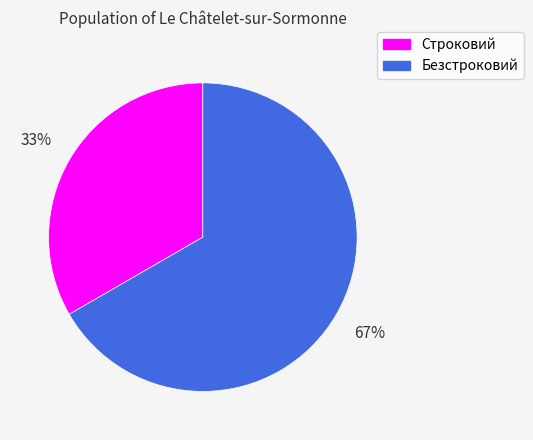

How many segments does this pie chart have?

2